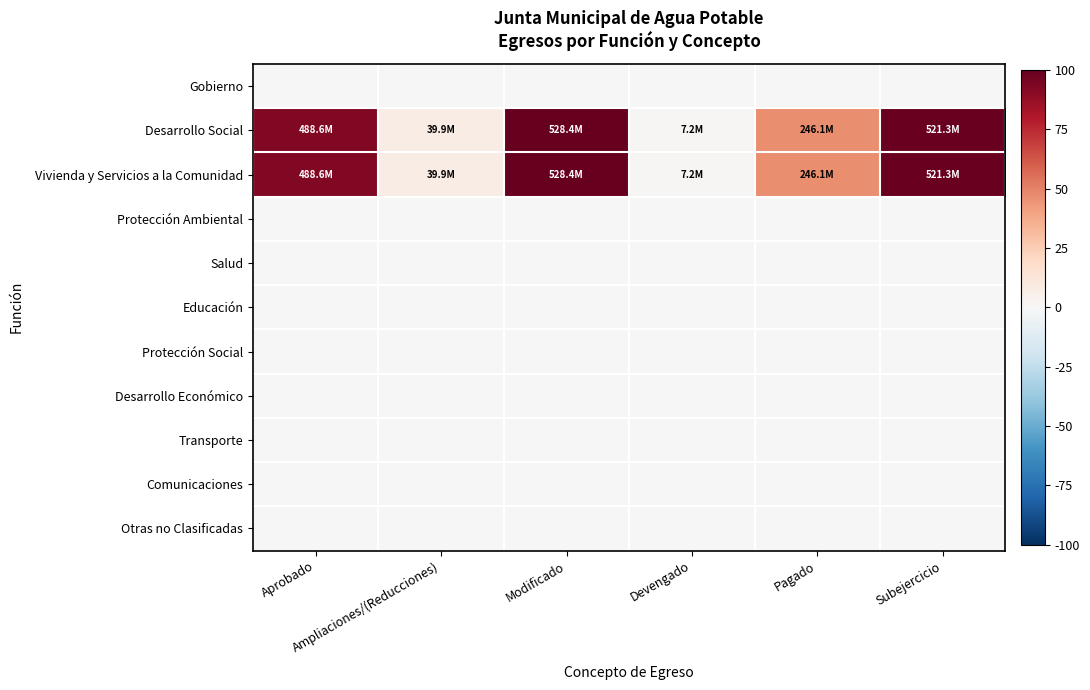

Reading left to right, list all the values displayed in this chart.

Gobierno: Aprobado=0.0	Ampliaciones/(Reducciones)=0.0	Modificado=0.0	Devengado=0.0	Pagado=0.0	Subejercicio=0.0
Desarrollo Social: Aprobado=92.5	Ampliaciones/(Reducciones)=7.5	Modificado=100.0	Devengado=1.4	Pagado=46.6	Subejercicio=98.6
Vivienda y Servicios a la Comunidad: Aprobado=92.5	Ampliaciones/(Reducciones)=7.5	Modificado=100.0	Devengado=1.4	Pagado=46.6	Subejercicio=98.6
Protección Ambiental: Aprobado=0.0	Ampliaciones/(Reducciones)=0.0	Modificado=0.0	Devengado=0.0	Pagado=0.0	Subejercicio=0.0
Salud: Aprobado=0.0	Ampliaciones/(Reducciones)=0.0	Modificado=0.0	Devengado=0.0	Pagado=0.0	Subejercicio=0.0
Educación: Aprobado=0.0	Ampliaciones/(Reducciones)=0.0	Modificado=0.0	Devengado=0.0	Pagado=0.0	Subejercicio=0.0
Protección Social: Aprobado=0.0	Ampliaciones/(Reducciones)=0.0	Modificado=0.0	Devengado=0.0	Pagado=0.0	Subejercicio=0.0
Desarrollo Económico: Aprobado=0.0	Ampliaciones/(Reducciones)=0.0	Modificado=0.0	Devengado=0.0	Pagado=0.0	Subejercicio=0.0
Transporte: Aprobado=0.0	Ampliaciones/(Reducciones)=0.0	Modificado=0.0	Devengado=0.0	Pagado=0.0	Subejercicio=0.0
Comunicaciones: Aprobado=0.0	Ampliaciones/(Reducciones)=0.0	Modificado=0.0	Devengado=0.0	Pagado=0.0	Subejercicio=0.0
Otras no Clasificadas: Aprobado=0.0	Ampliaciones/(Reducciones)=0.0	Modificado=0.0	Devengado=0.0	Pagado=0.0	Subejercicio=0.0